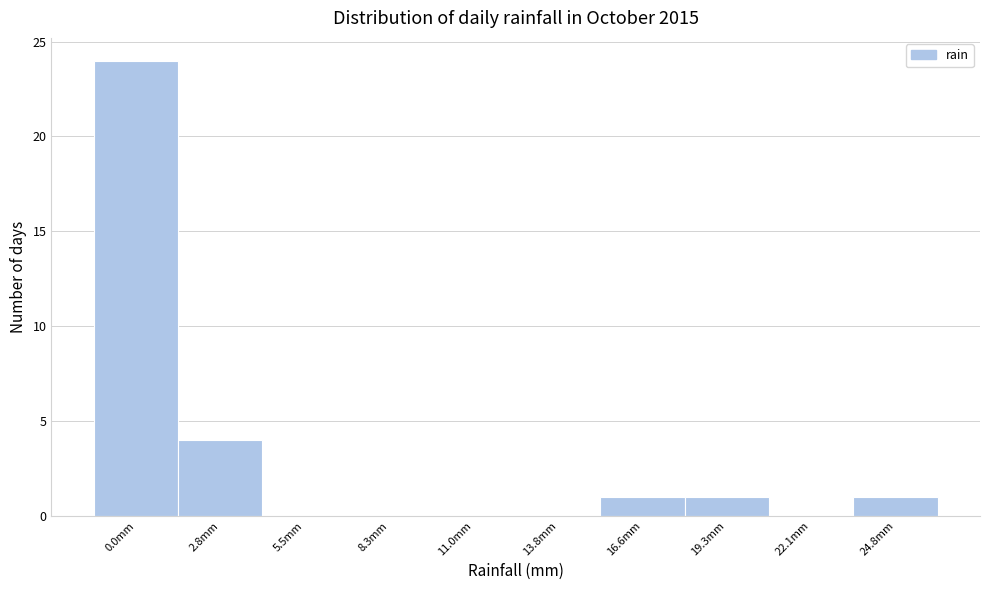

Reading left to right, list all the values displayed in this chart.

0.0mm=24	2.8mm=4	5.5mm=0	8.3mm=0	11.0mm=0	13.8mm=0	16.6mm=1	19.3mm=1	22.1mm=0	24.8mm=1